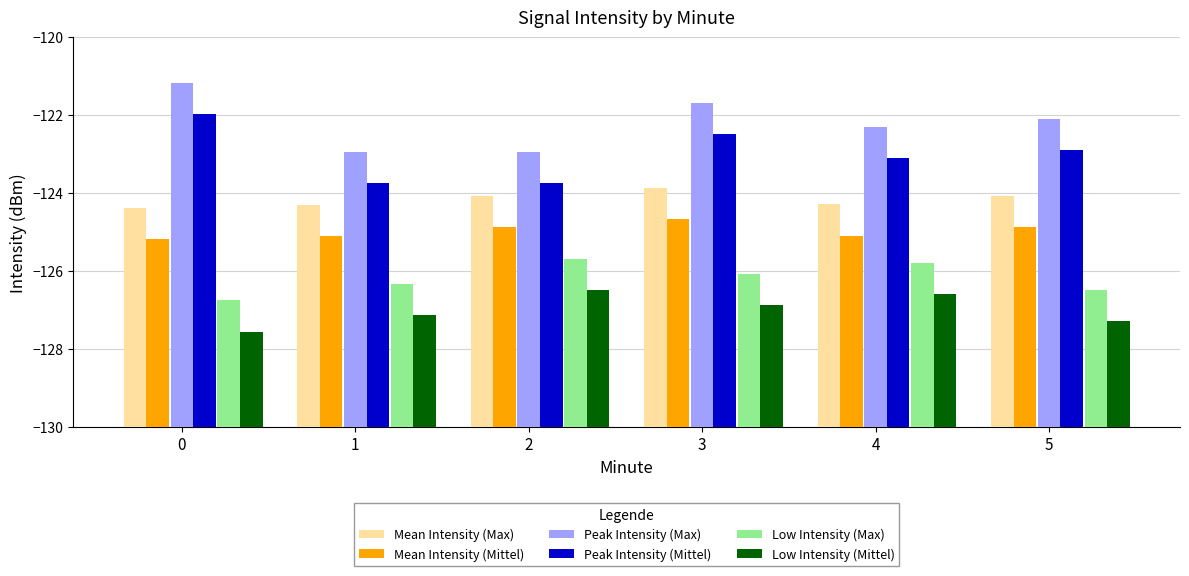

List the labels in order of Low Intensity (Max) value, largest first.

2, 4, 3, 1, 5, 0